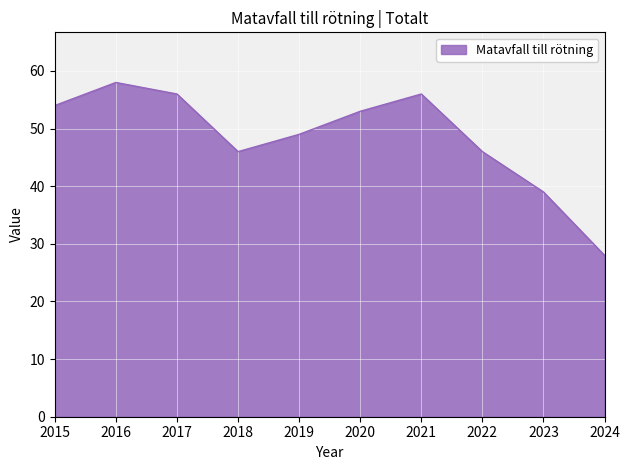

How many lines are shown in the chart?

1